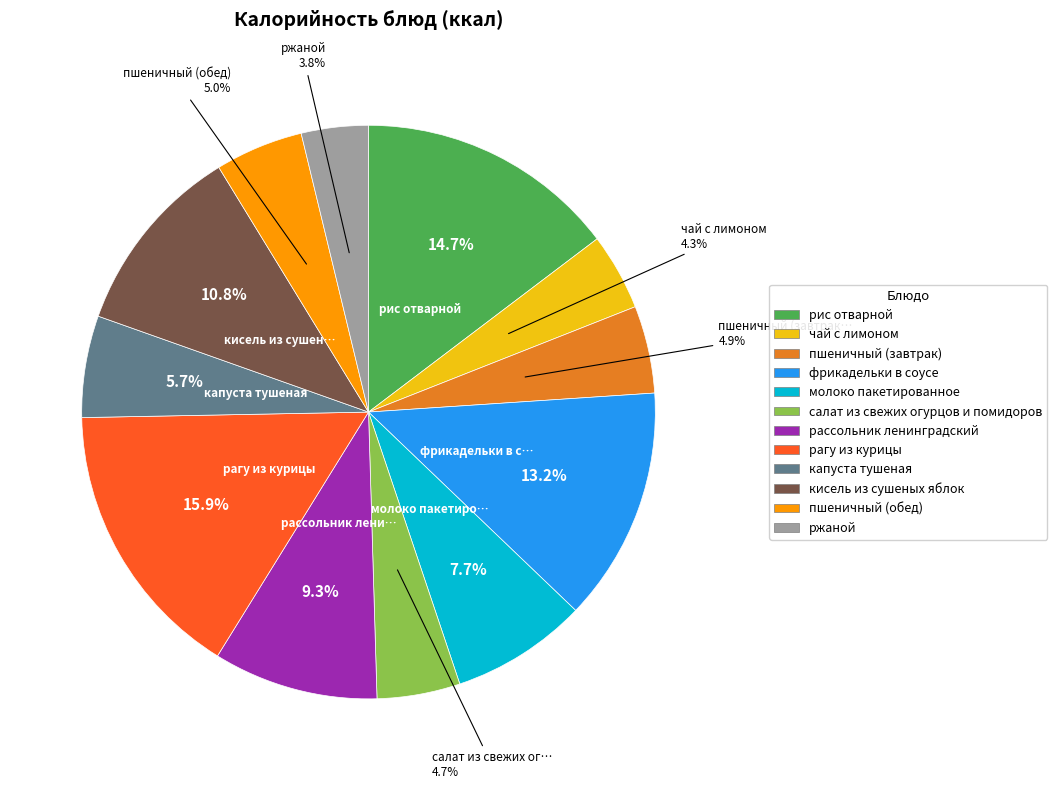

To the nearest percent, what percentage of the pie is чай с лимоном?

4%